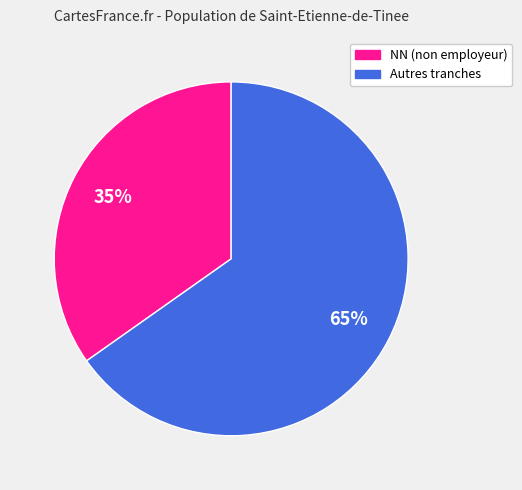

Is there a majority slice in this chart?

Yes